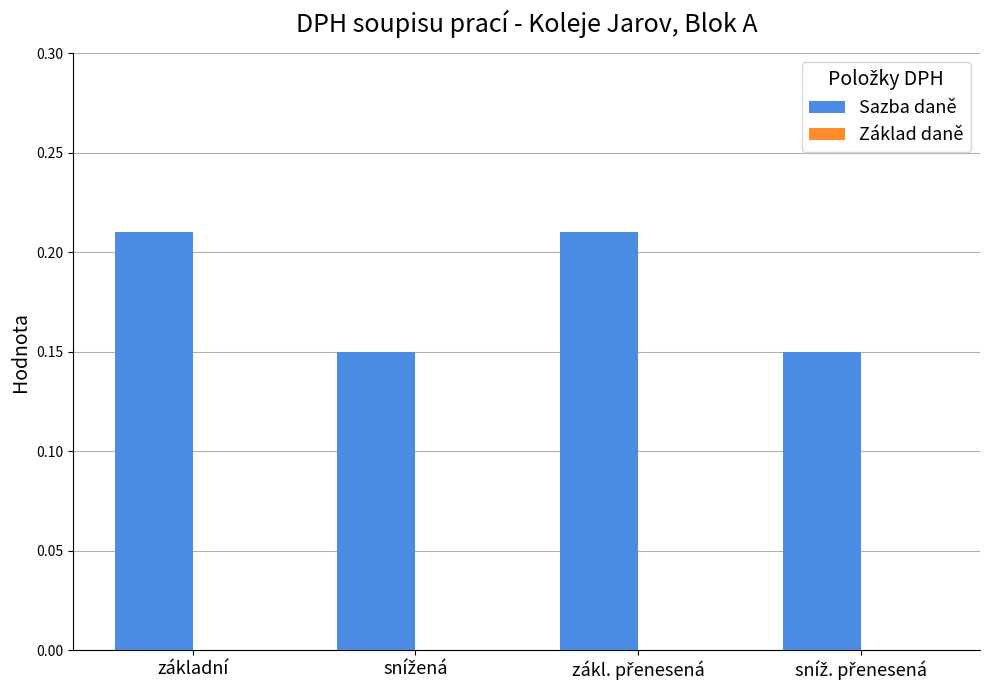

The chart shows a value of 0.4 at základní. True or false?

False